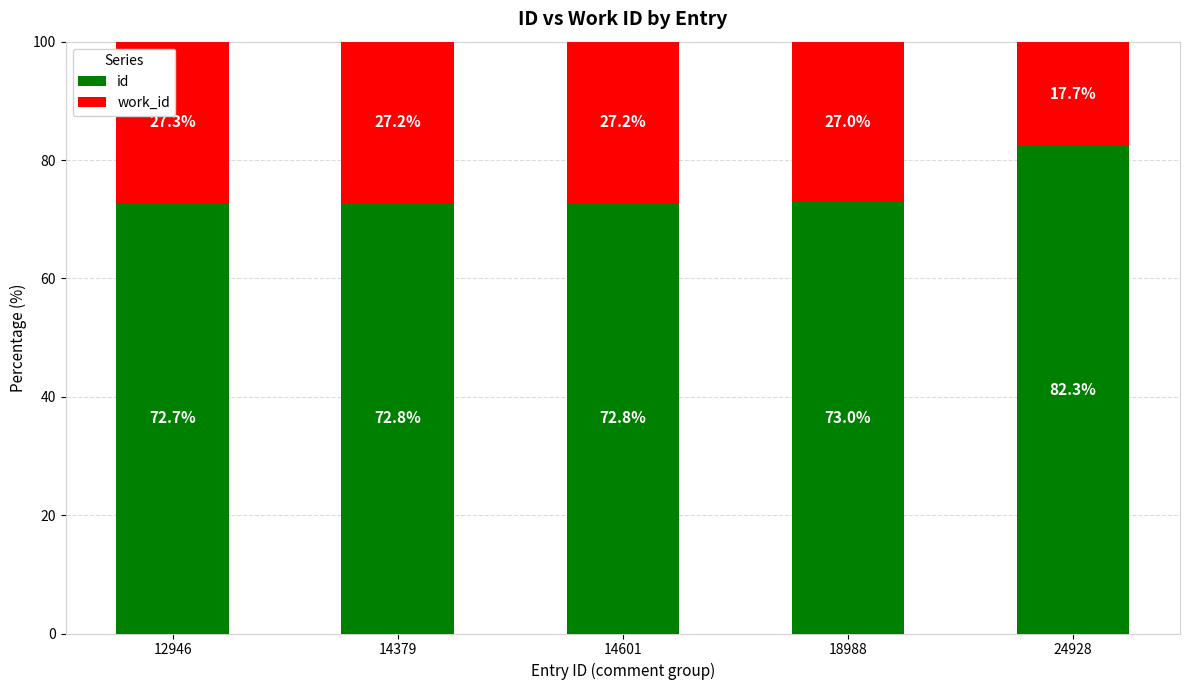

What is the total value across all series at 14601?

100.0